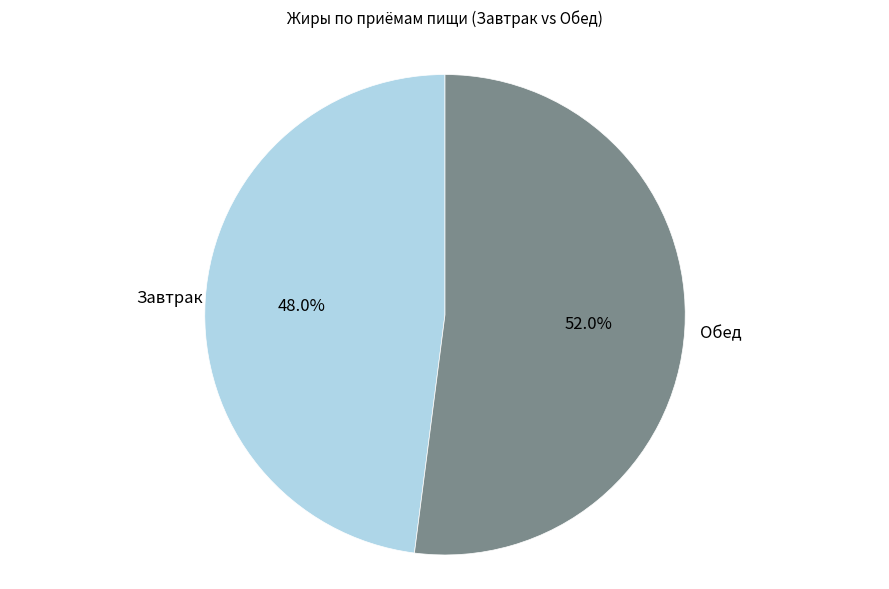

Is there any slice that represents more than half of the pie?

Yes